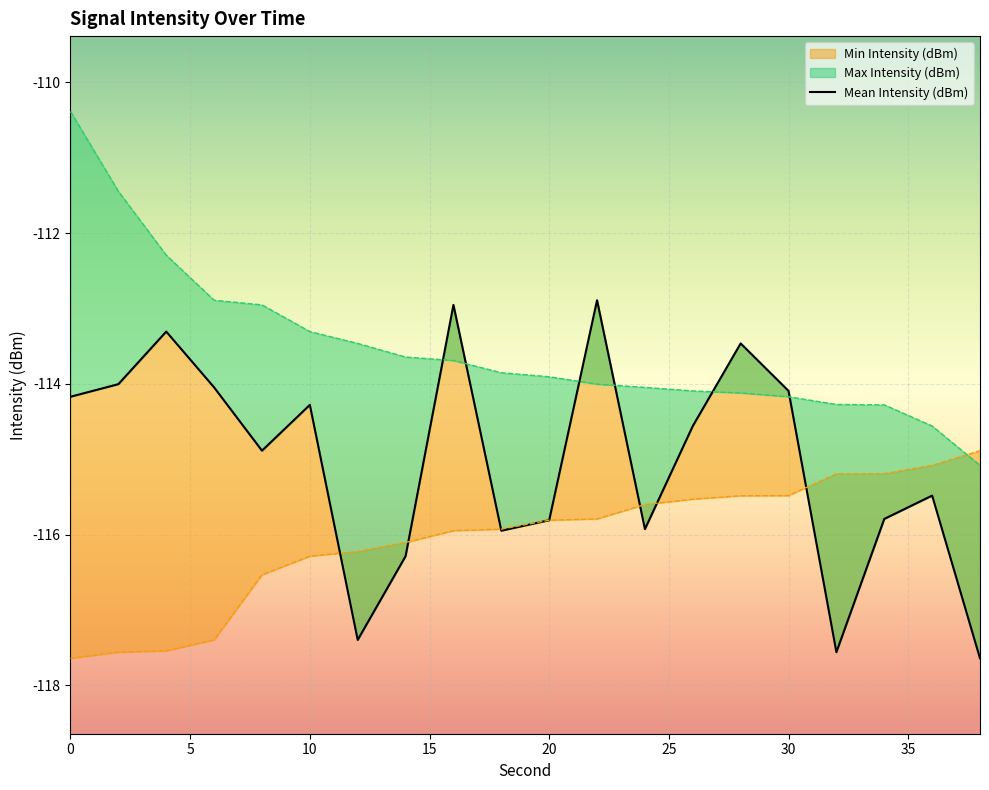

What is the value of the Max Intensity (dBm) point at the 3rd from the left?

-112.3